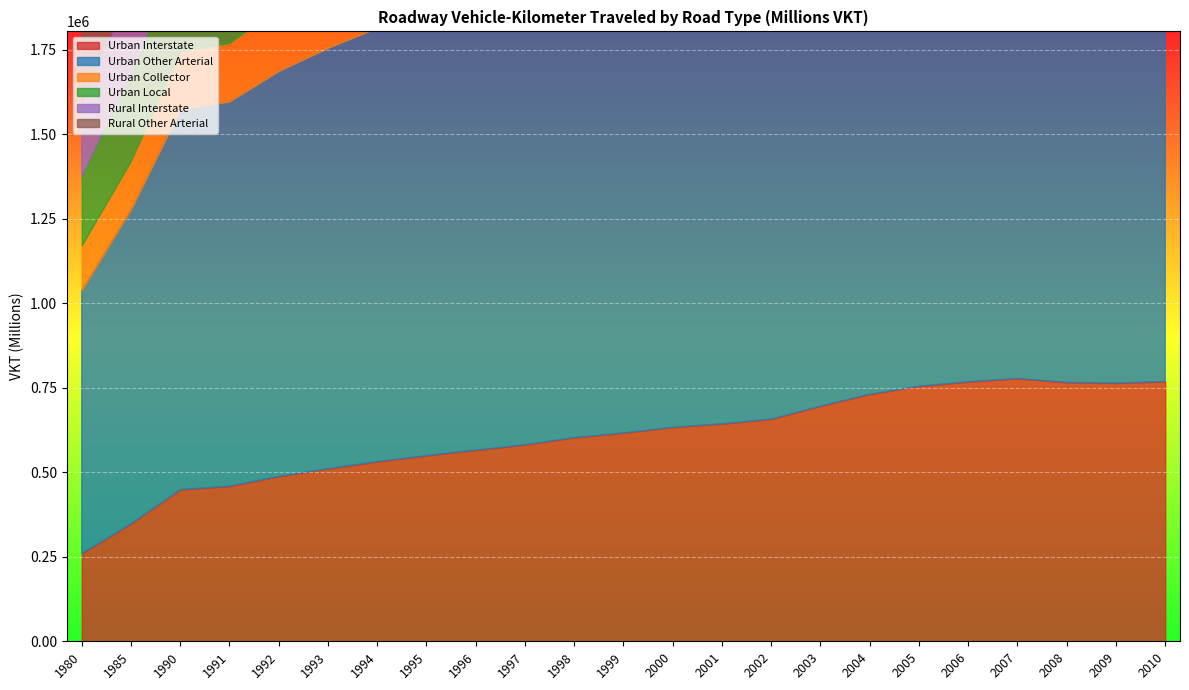

At which label does Urban Interstate reach its peak?

2007